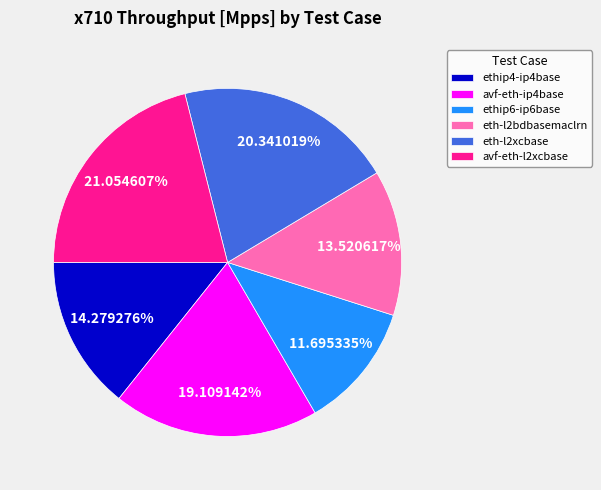

Count the number of slices in the pie.

6